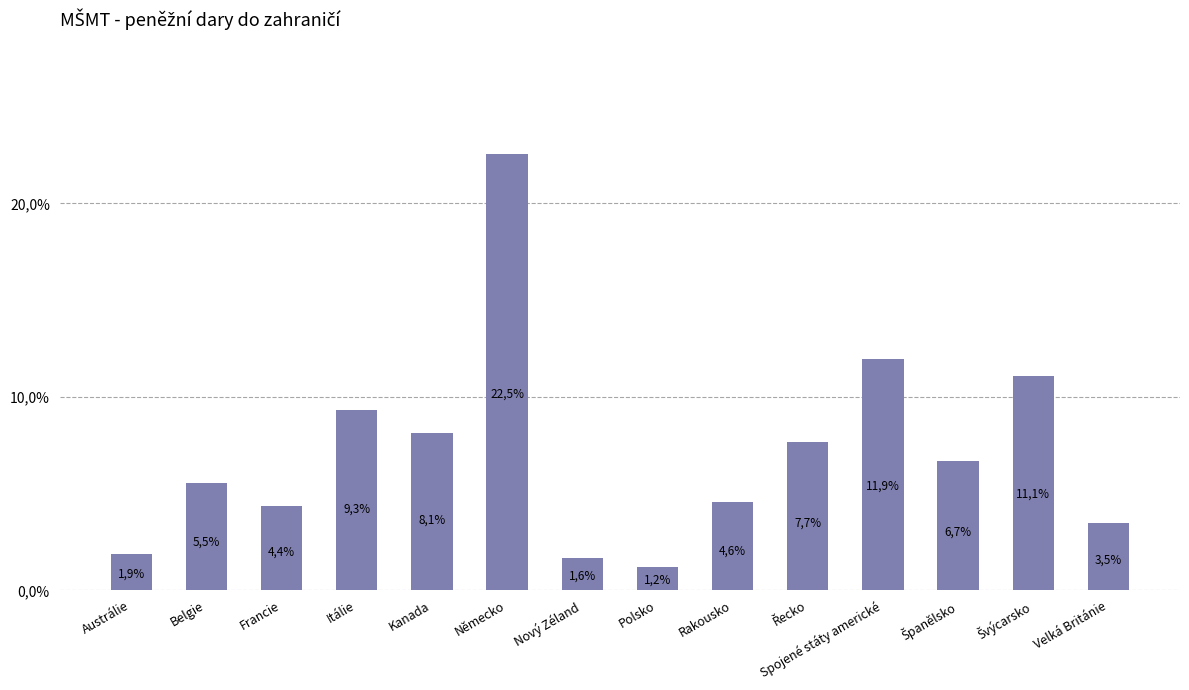

Where is the data nearest to the value 11?

Švýcarsko